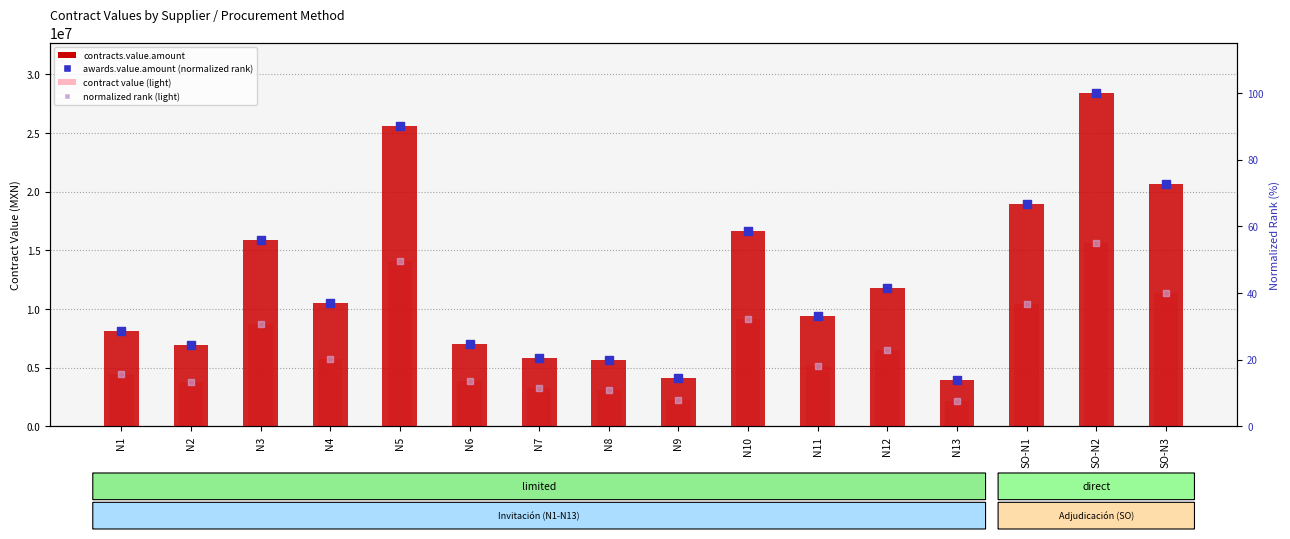

At which category is the sum across all series the highest?

SO-N2